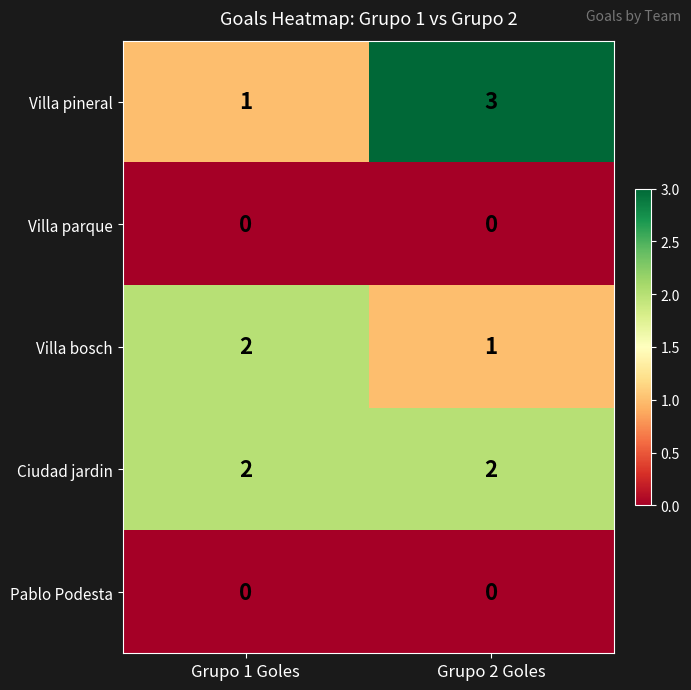

How many data points in Villa bosch are less than 2?

1